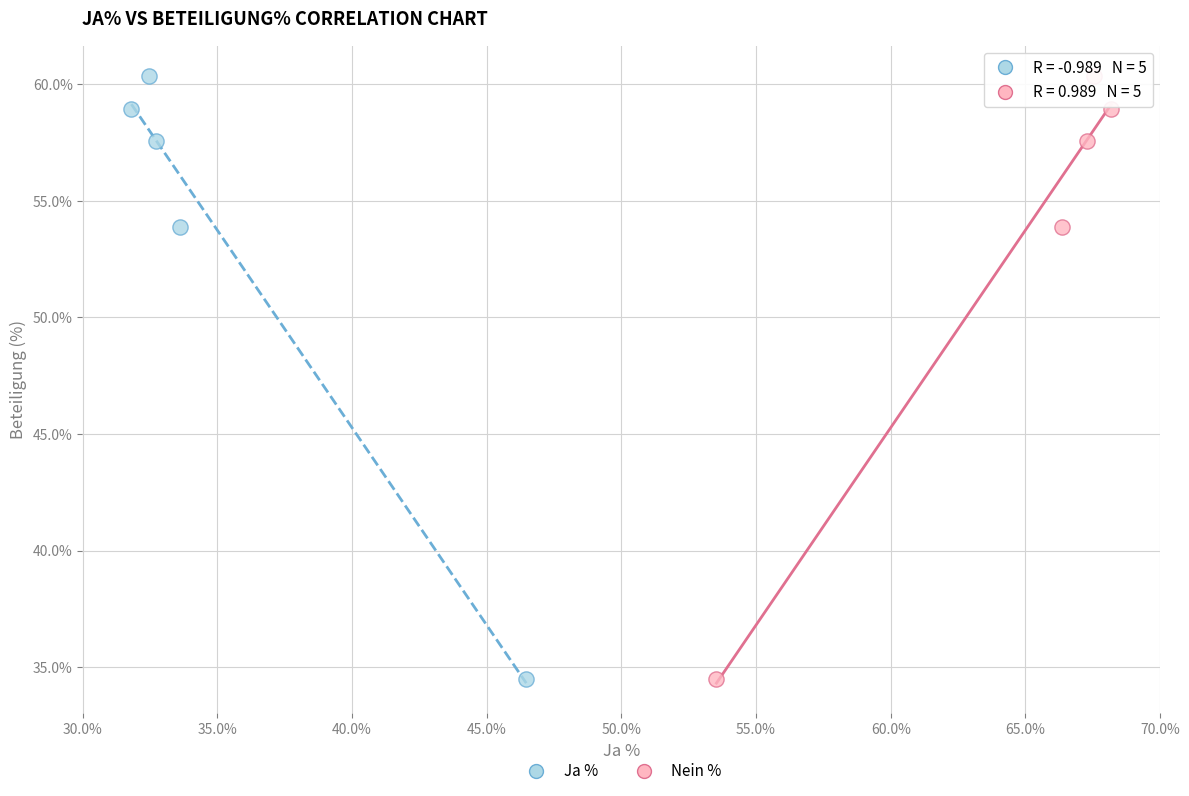

What are all the series names shown in the legend?

Ja %, Nein %